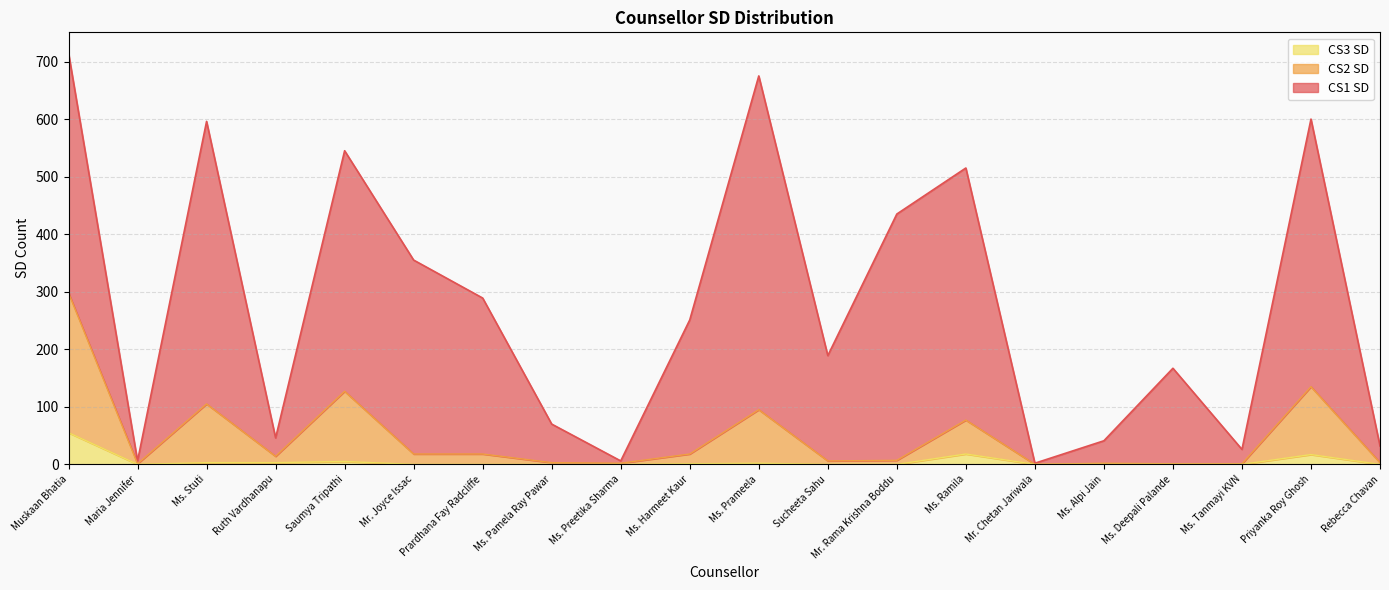

The value of CS3 SD at Mr. Chetan Jariwala is 0. True or false?

True